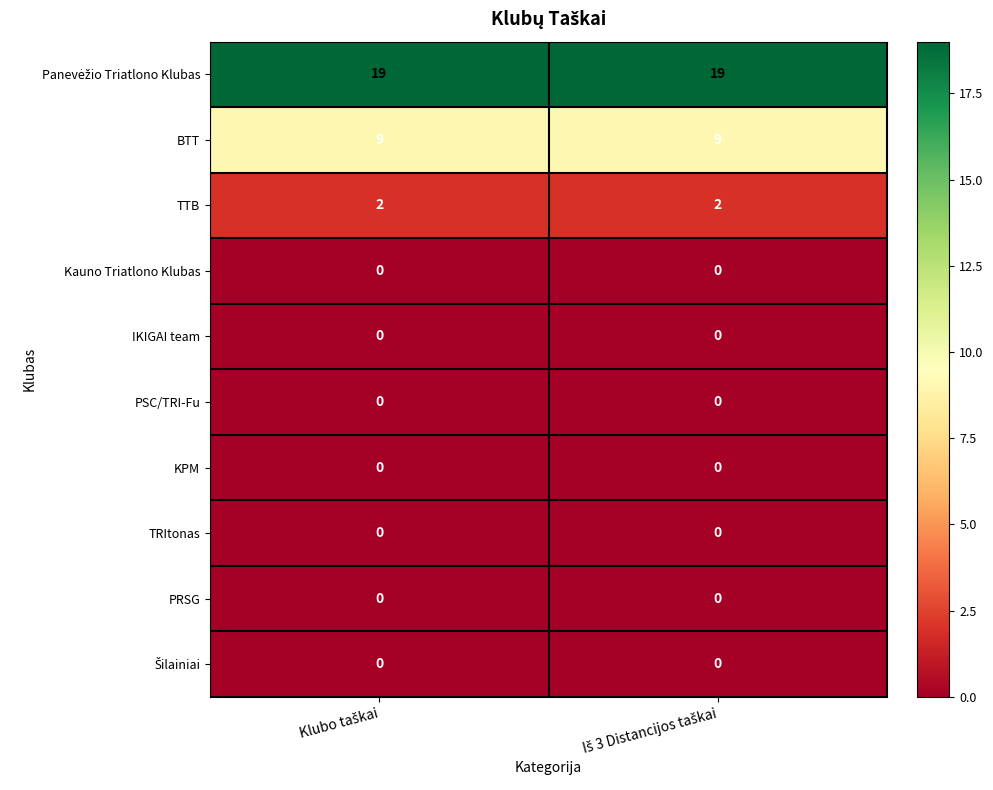

How many distinct data groups are displayed?

10